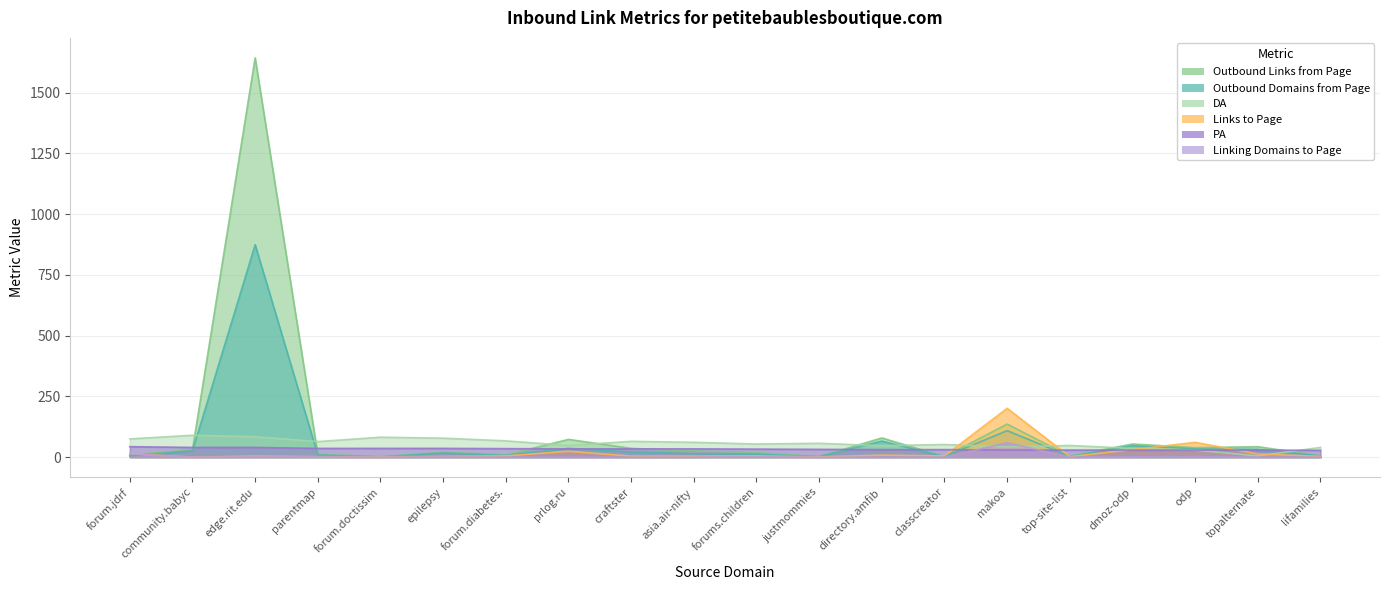

Which category has the highest value in the Outbound Links from Page series?

edge.rit.edu